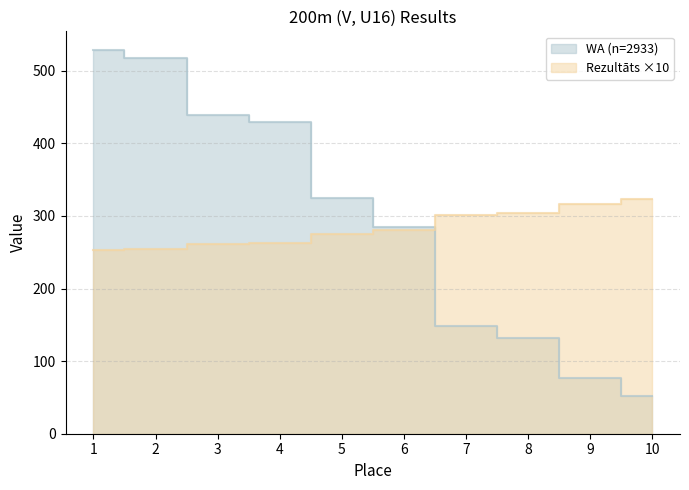

What is the approximate value of WA at 5, to the nearest 10?

320